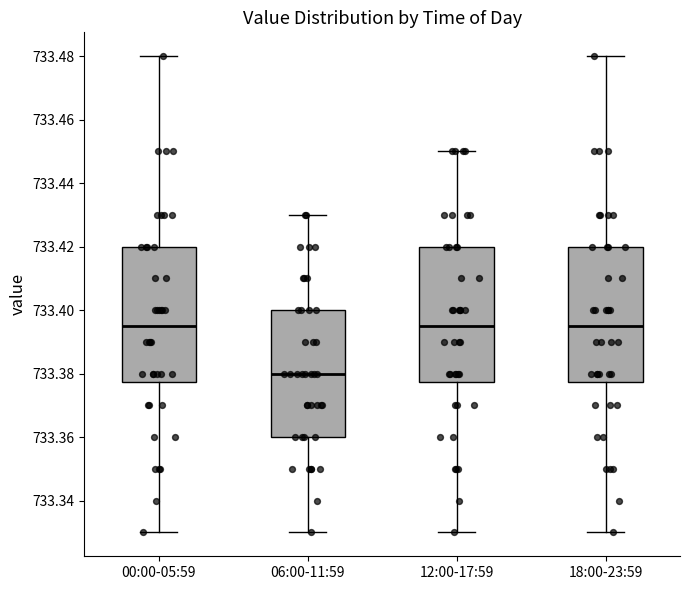

Reading left to right, transcribe this box plot: for each box, give where its median line is, the range the box spans, and where its two whiskers end, as read against the y-axis. The values are not printed on the chart, so give them approximately, as read against the axis.

00:00-05:59: median 733.396, box 733.378 to 733.420, whiskers 733.330 to 733.480
06:00-11:59: median 733.380, box 733.360 to 733.400, whiskers 733.330 to 733.430
12:00-17:59: median 733.396, box 733.378 to 733.420, whiskers 733.330 to 733.450
18:00-23:59: median 733.396, box 733.378 to 733.420, whiskers 733.330 to 733.480